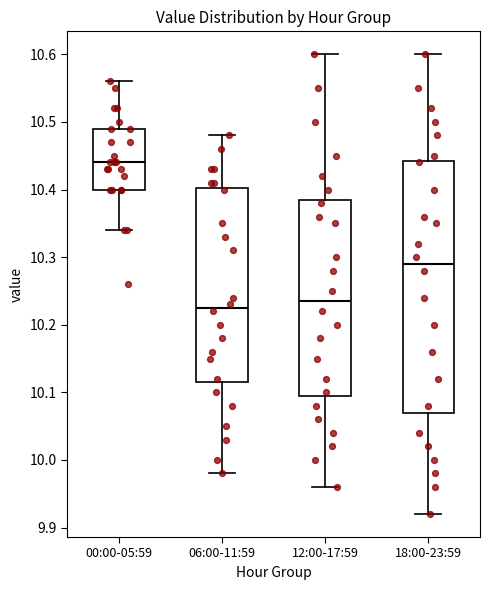

Reading left to right, transcribe this box plot: for each box, give where its median line is, the range the box spans, and where its two whiskers end, as read against the y-axis. The values are not printed on the chart, so give them approximately, as read against the axis.

00:00-05:59: median 10.44, box 10.40 to 10.49, whiskers 10.34 to 10.56
06:00-11:59: median 10.23, box 10.12 to 10.40, whiskers 9.98 to 10.48
12:00-17:59: median 10.24, box 10.10 to 10.39, whiskers 9.96 to 10.60
18:00-23:59: median 10.29, box 10.07 to 10.44, whiskers 9.92 to 10.60